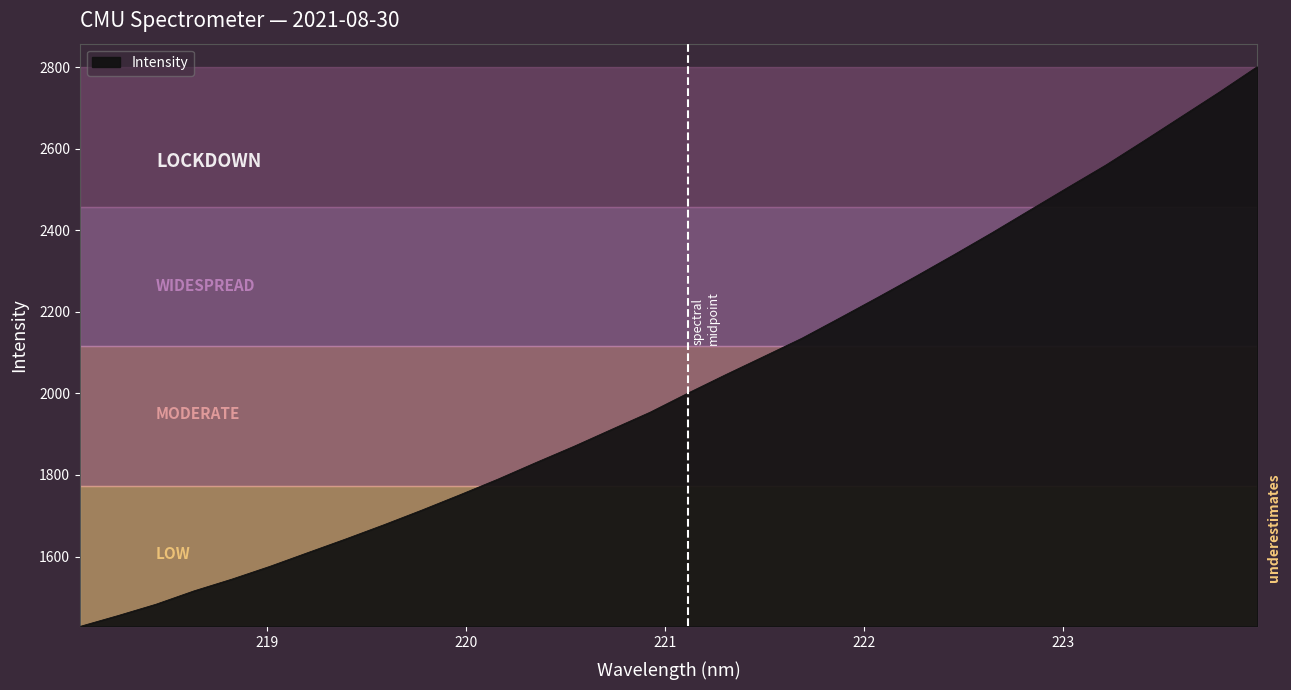

What is the difference between the maximum and minimum values?

1373.0